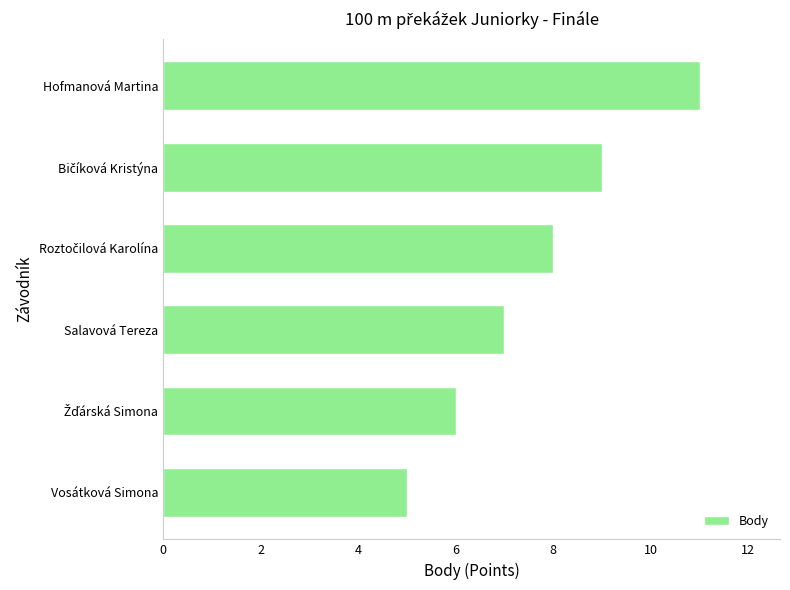

The chart shows a value of 10 at Salavová Tereza. True or false?

False